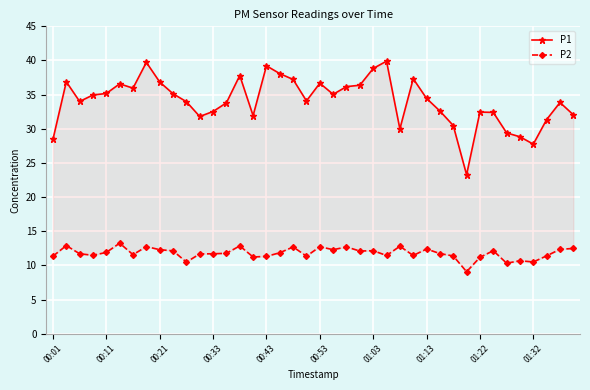

What is the difference between the maximum and minimum values in the P2 series?

4.2